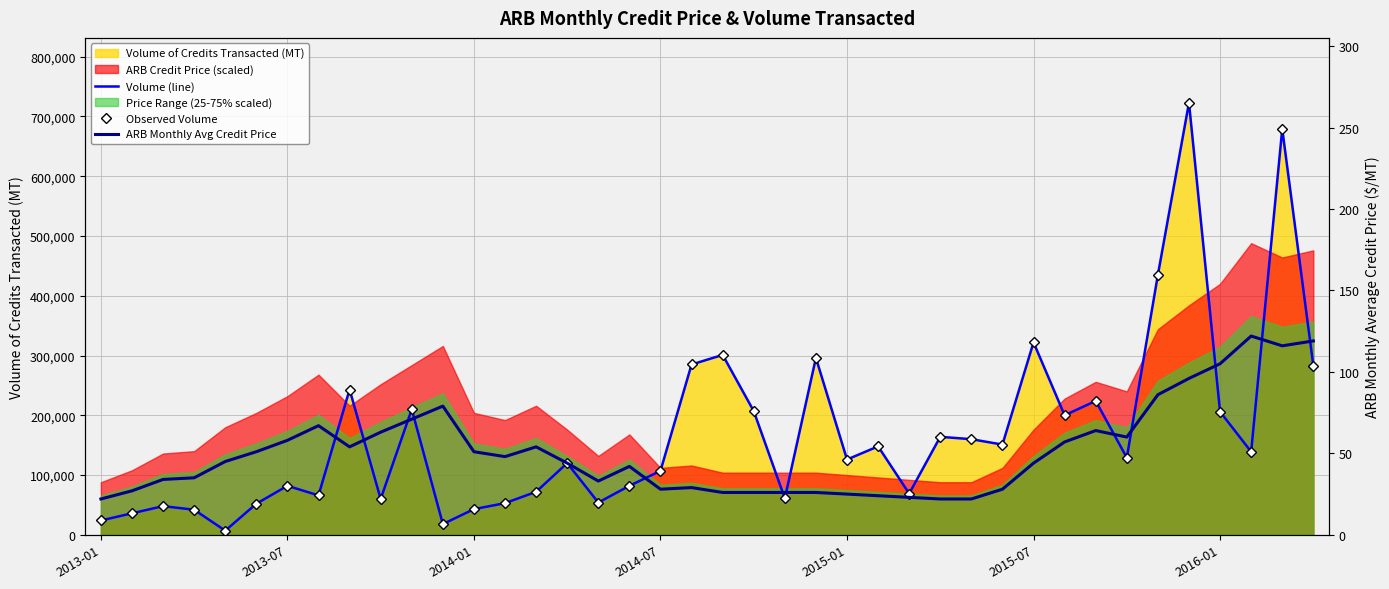

What is the total value across all series at 2013-01?

48022